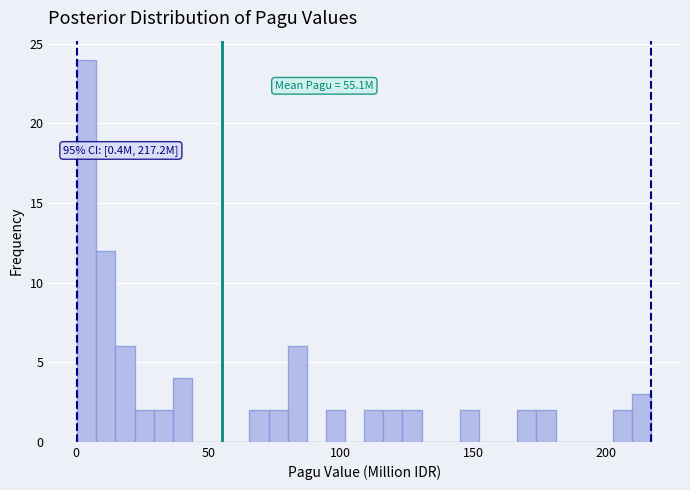

Read against the x-axis, roughly where is the centre of the tallest bar?

5